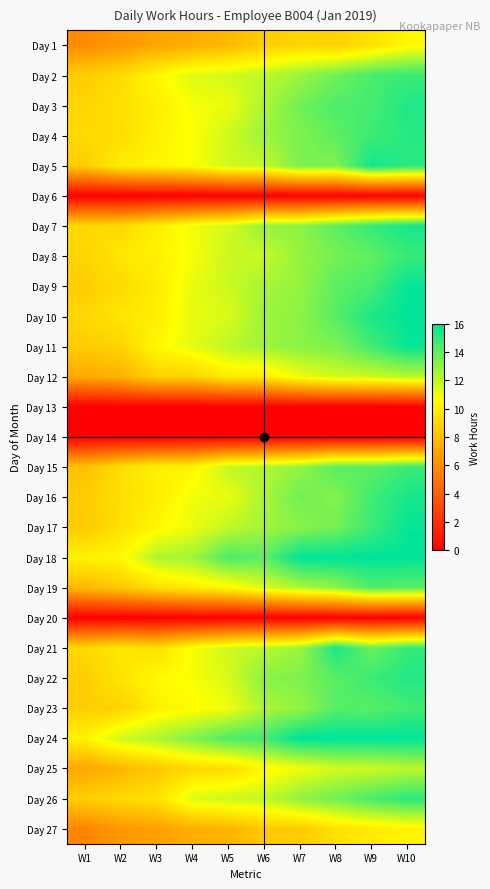

Which category has the highest value across all series?

W10